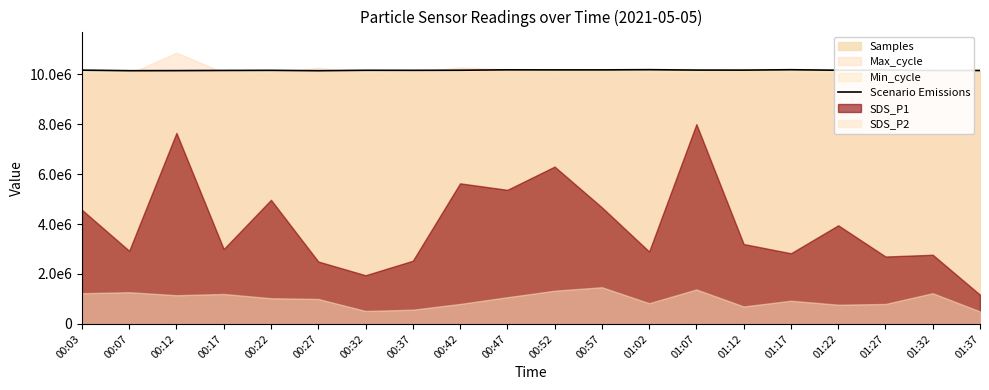

Rank the categories by value from lowest to highest.

00:27, 00:07, 00:12, 01:37, 01:32, 00:17, 00:22, 00:37, 00:32, 01:22, 00:42, 00:03, 01:12, 01:07, 01:27, 00:52, 00:57, 00:47, 01:17, 01:02